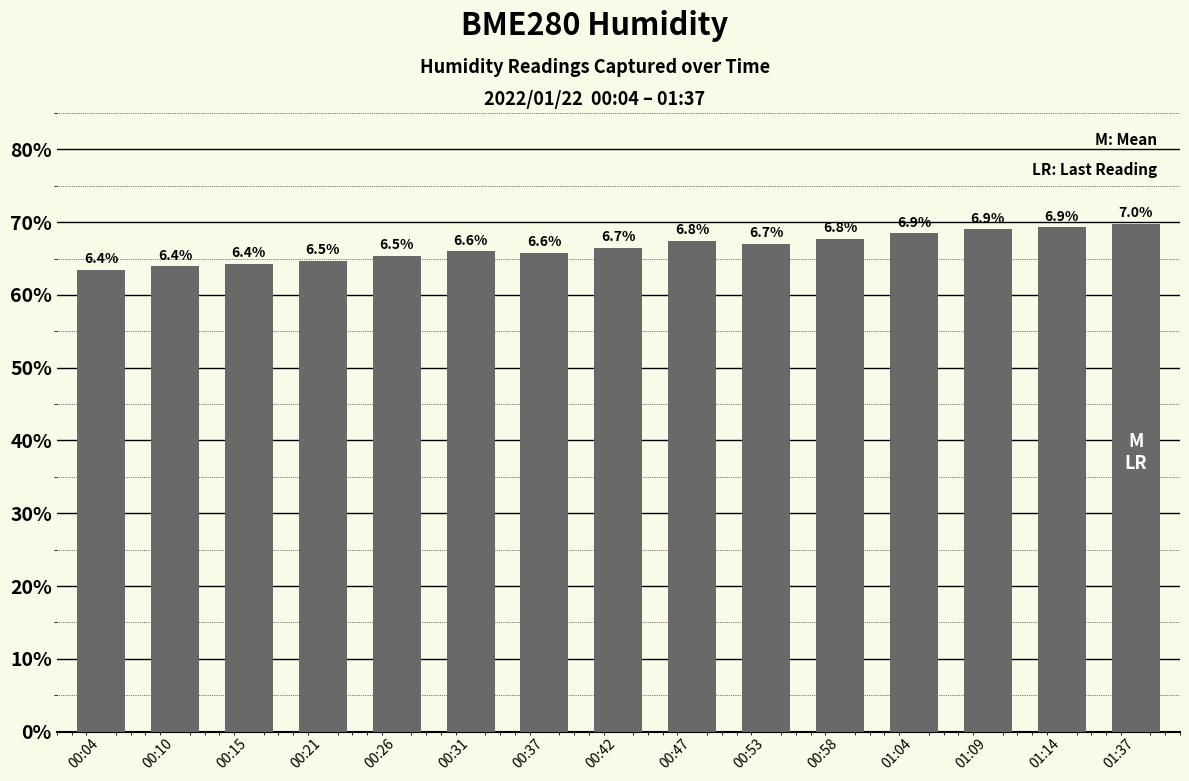

True or false: the data shows 95.3 at 01:37.

False